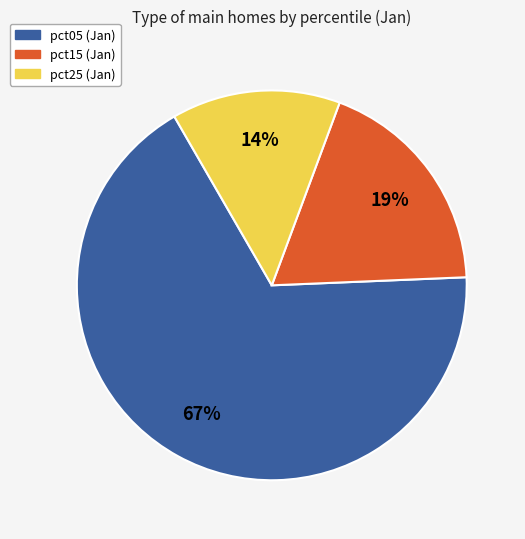

How many slices are in this pie chart?

3